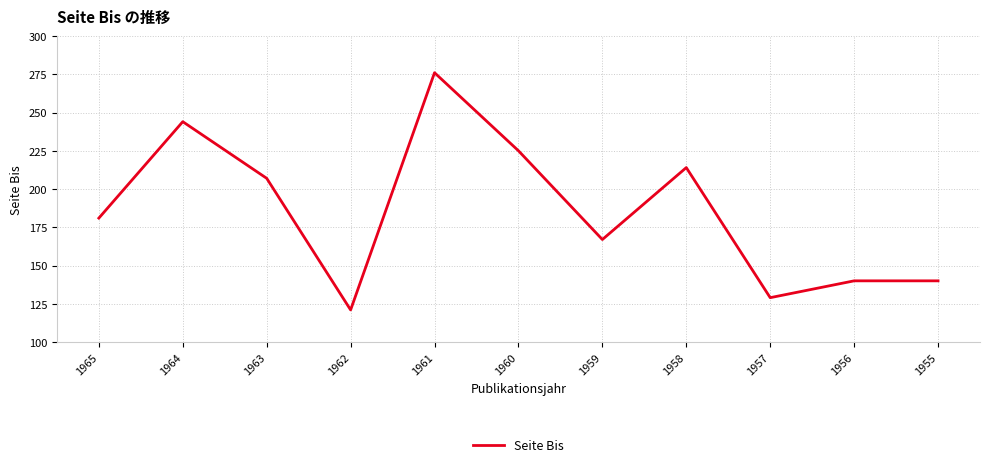

What is the approximate value at 1965, to the nearest 10?

180